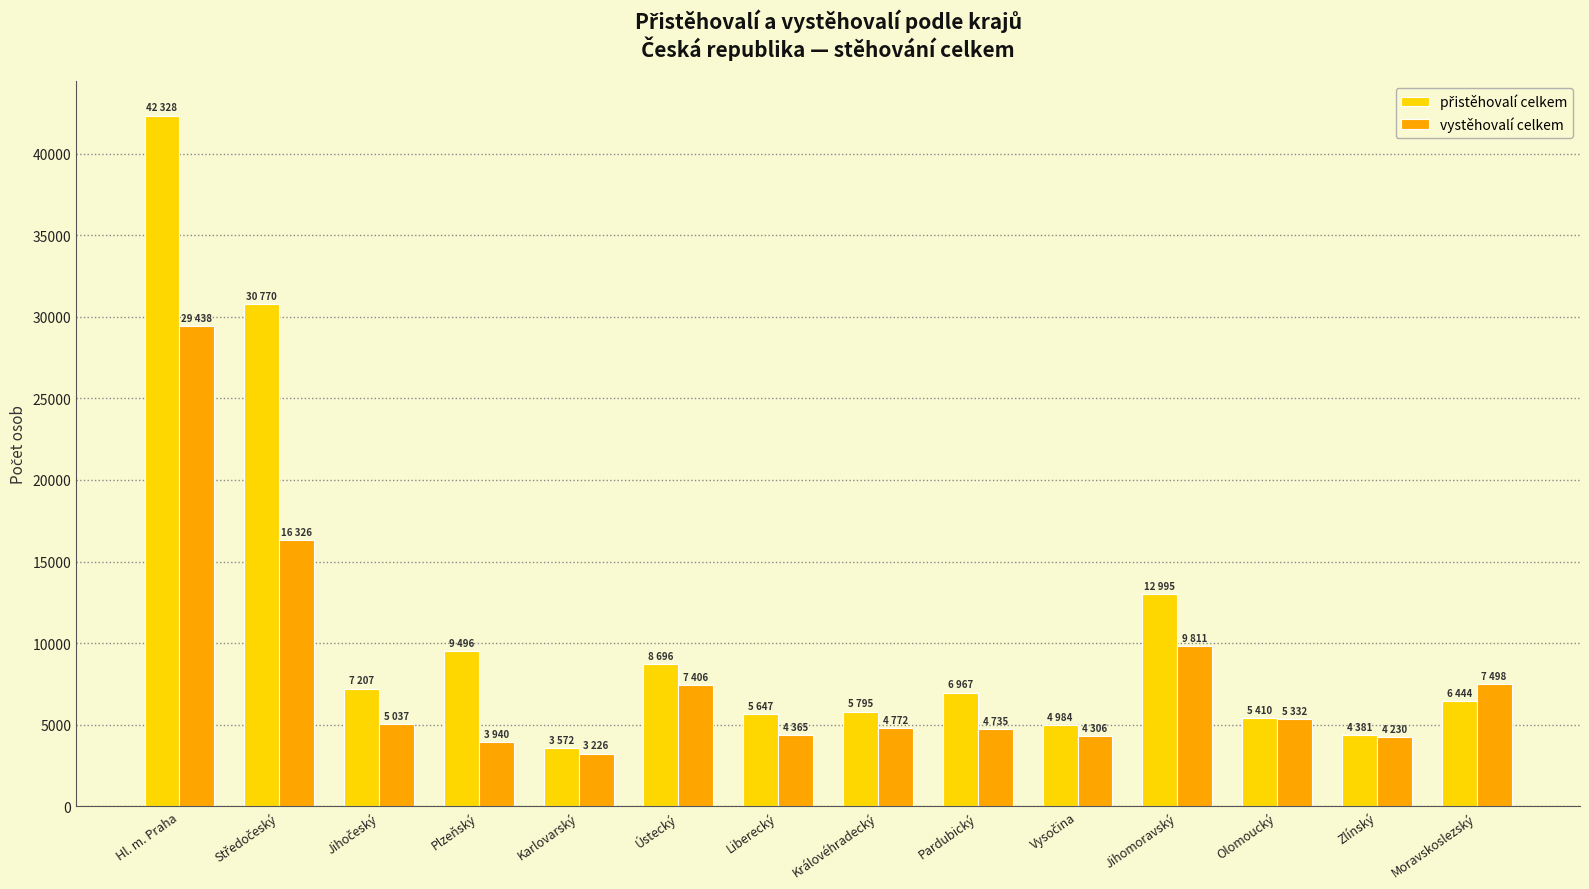

At which label does vystěhovalí celkem reach its peak?

Hl. m. Praha